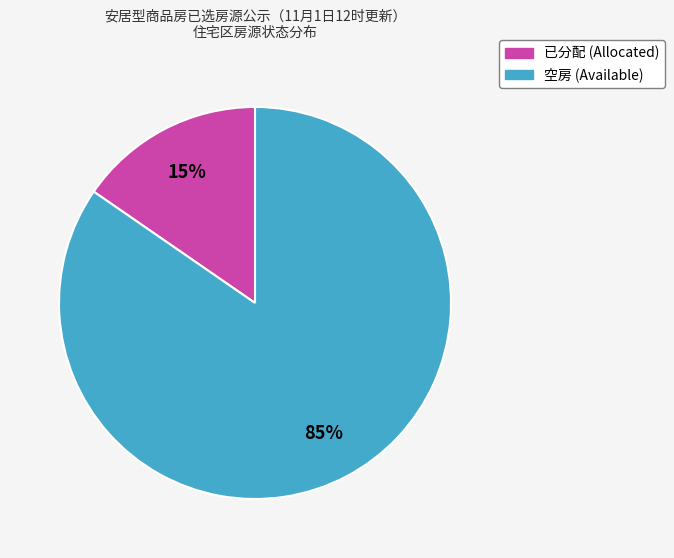

Between 已分配 and 空房, which is larger?

空房